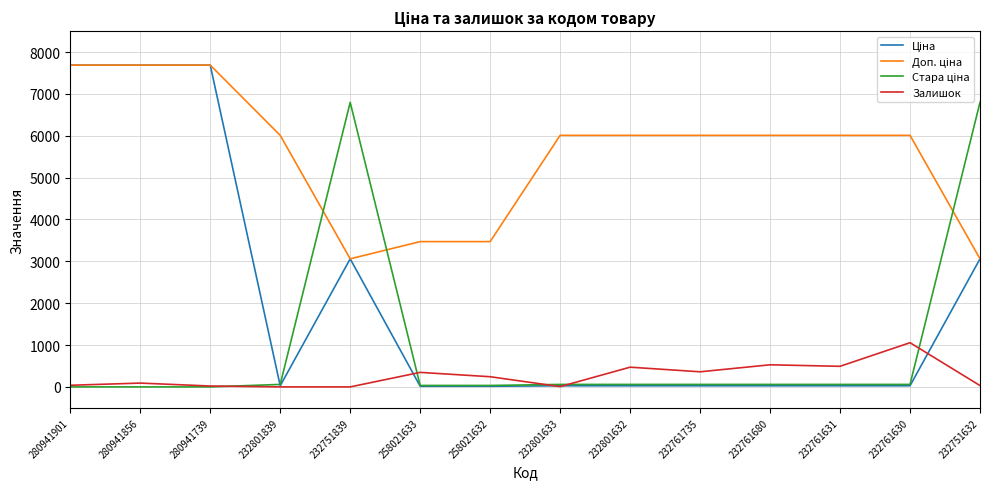

At how many categories does at least one series exceed 3719?

12